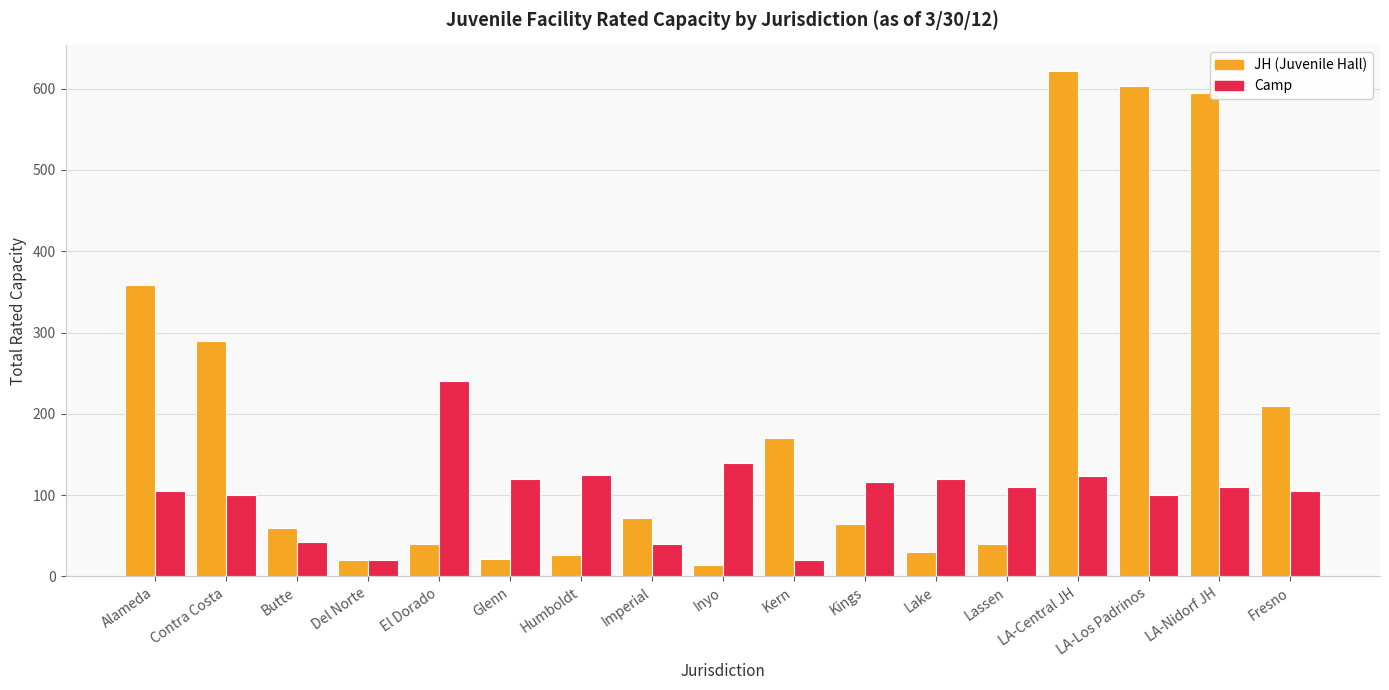

What is the total value across all series at LA-Los Padrinos?

703